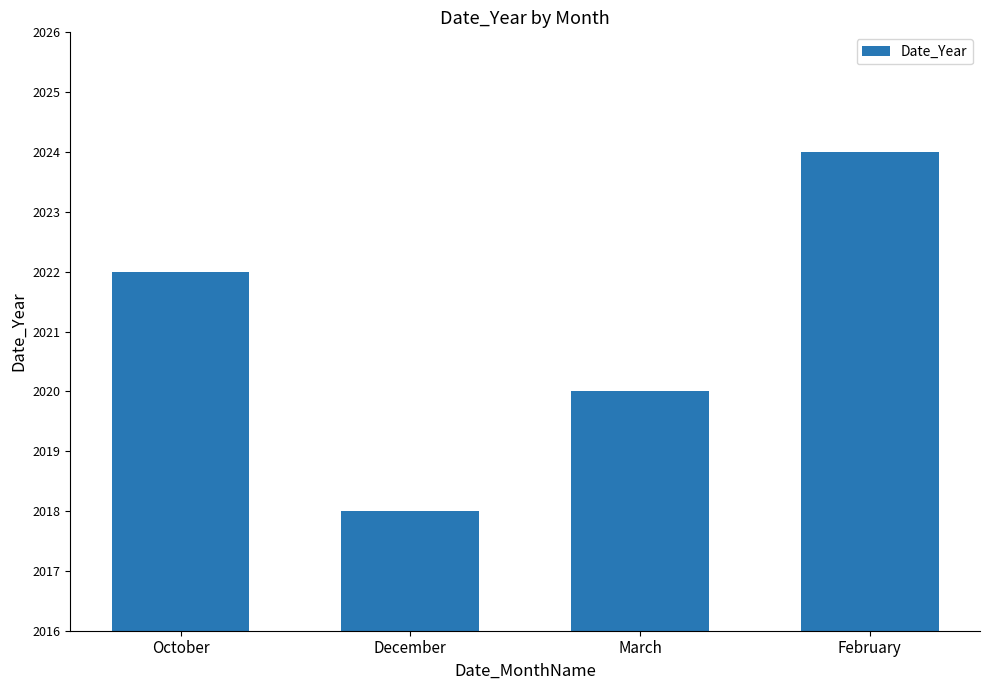

What is the label of the 1st bar from the left?

October